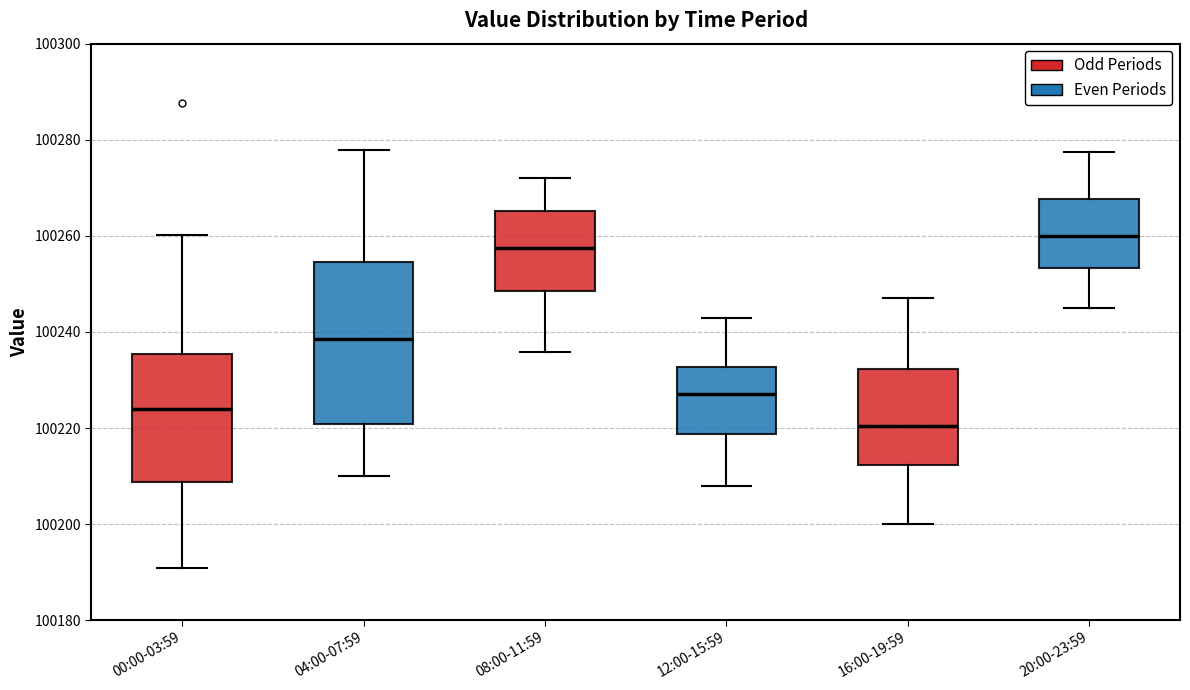

Where does the median line of the box for 20:00-23:59 sit on the y-axis? The values are not printed on the chart, so give them approximately, as read against the axis.

100260